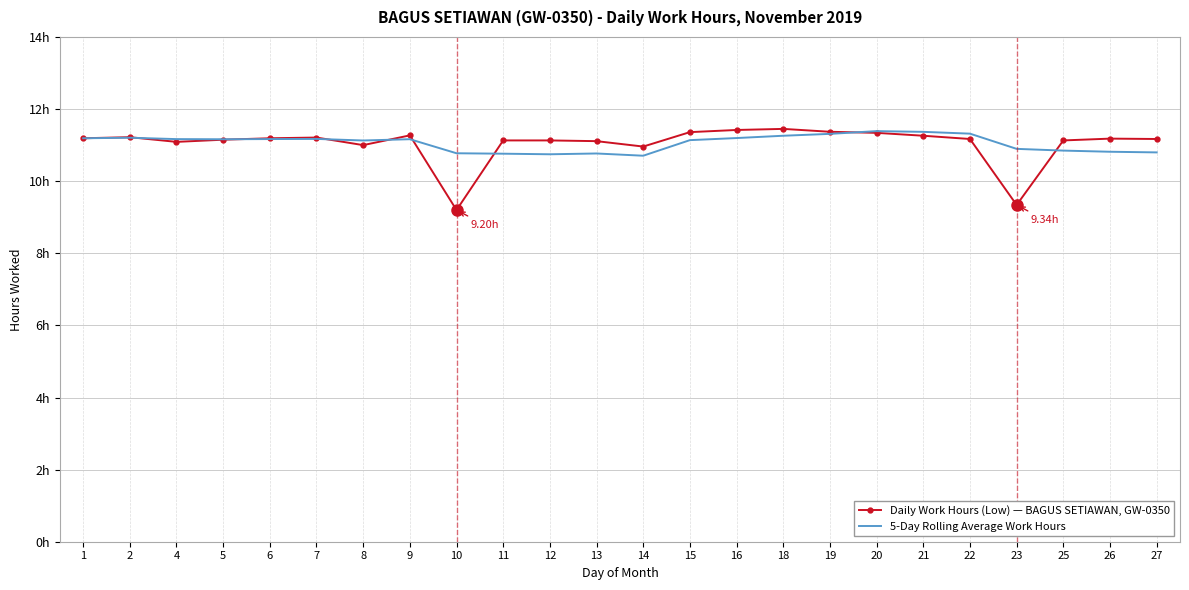

Is this an area chart (filled region under the line)?

No